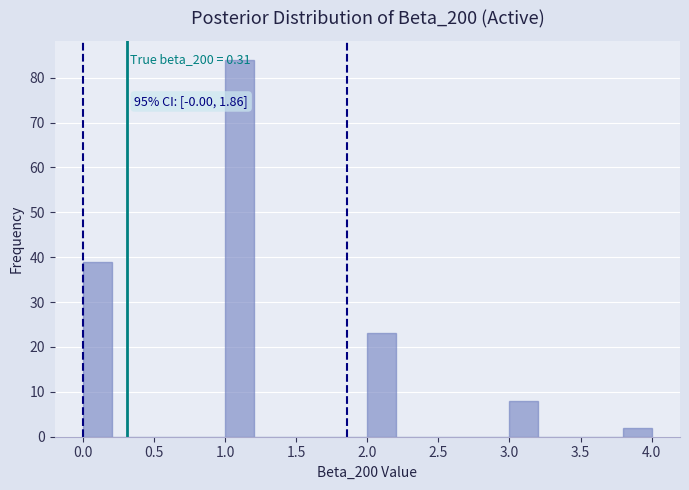

Over which range of the x-axis is the bar tallest?

1.0 to 1.2